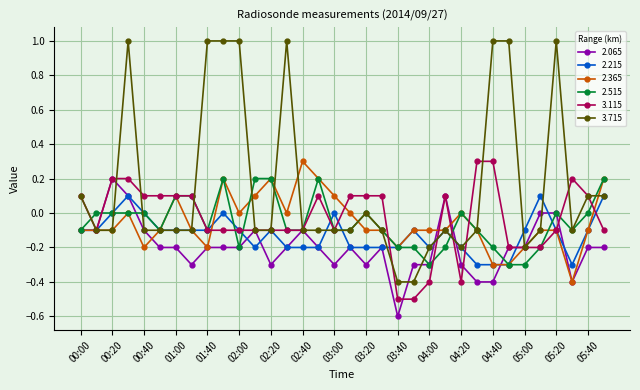

Which series has the widest spread of values?

3.715